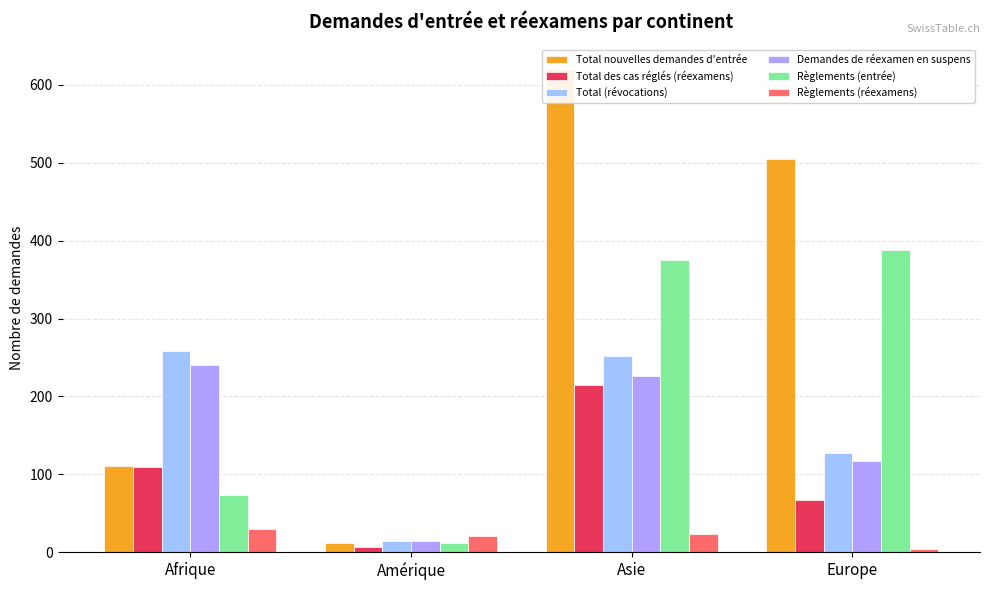

Count the Total nouvelles demandes d'entrée values in the range 111 to 621.

3